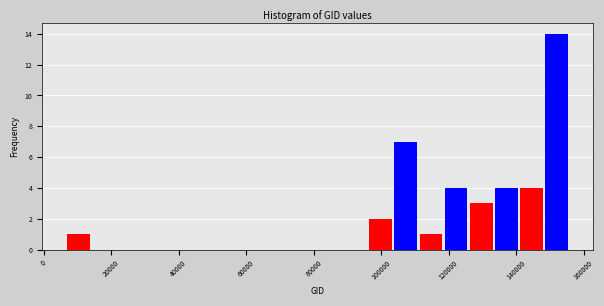

Read against the x-axis, roughly where is the centre of the tallest bar?

152000